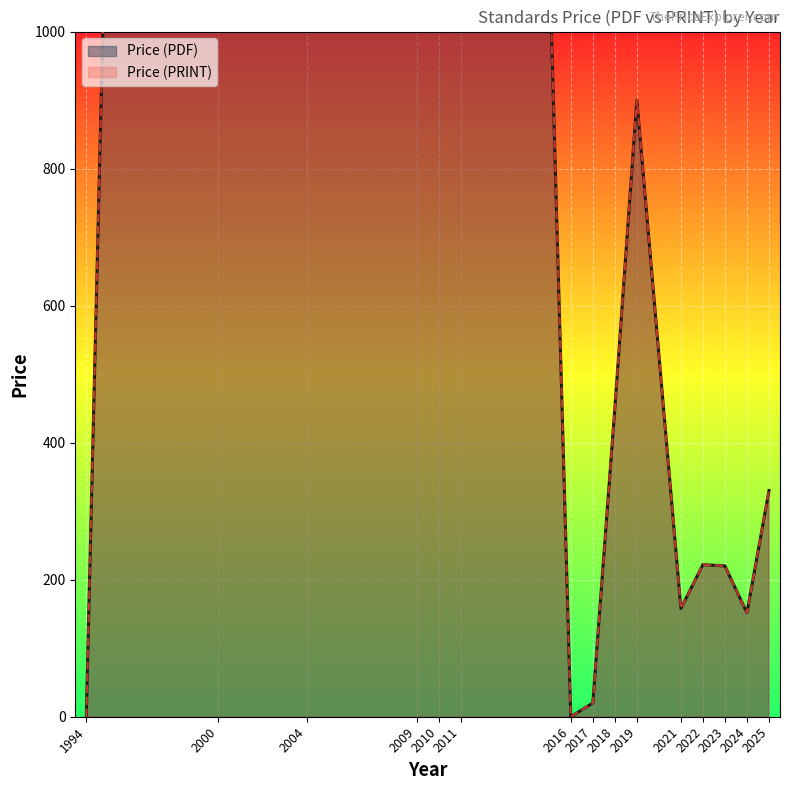

What is the sum of the Price (PRINT) values at 2004 and 2021?

6958.0